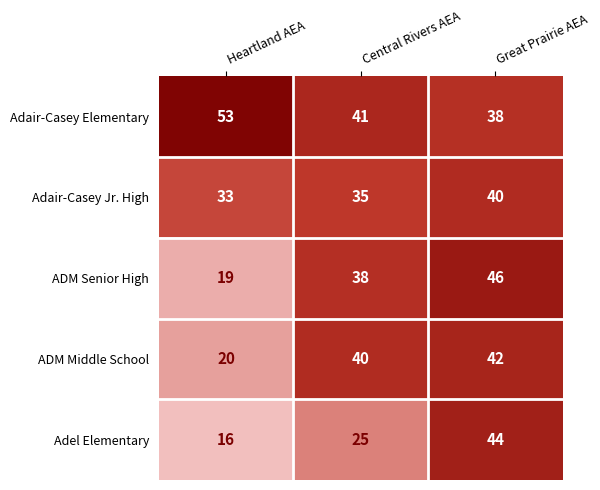

At which category does the chart reach its minimum across all series?

Heartland AEA